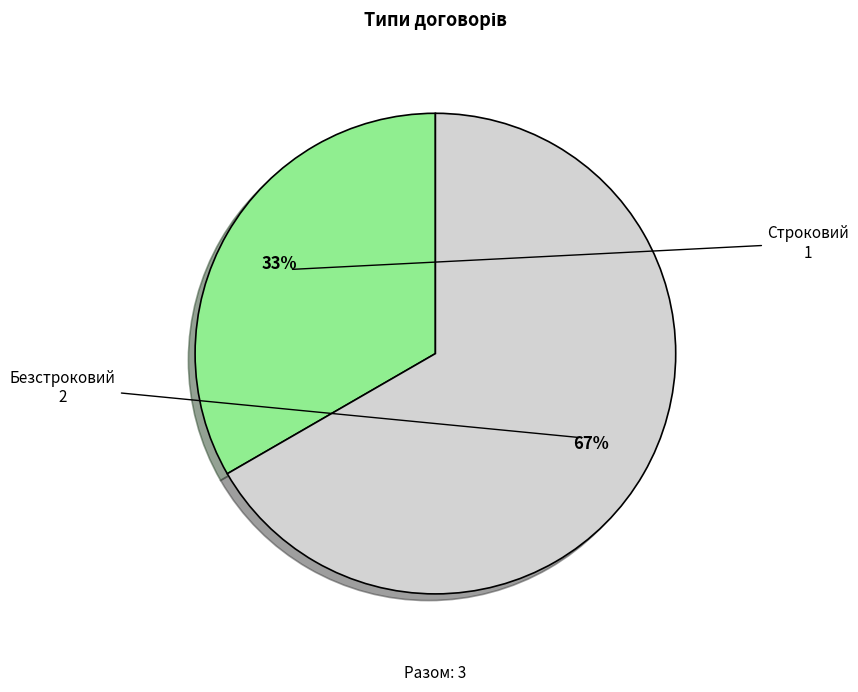

Is it true that Безстроковий is 67% of the pie?

True